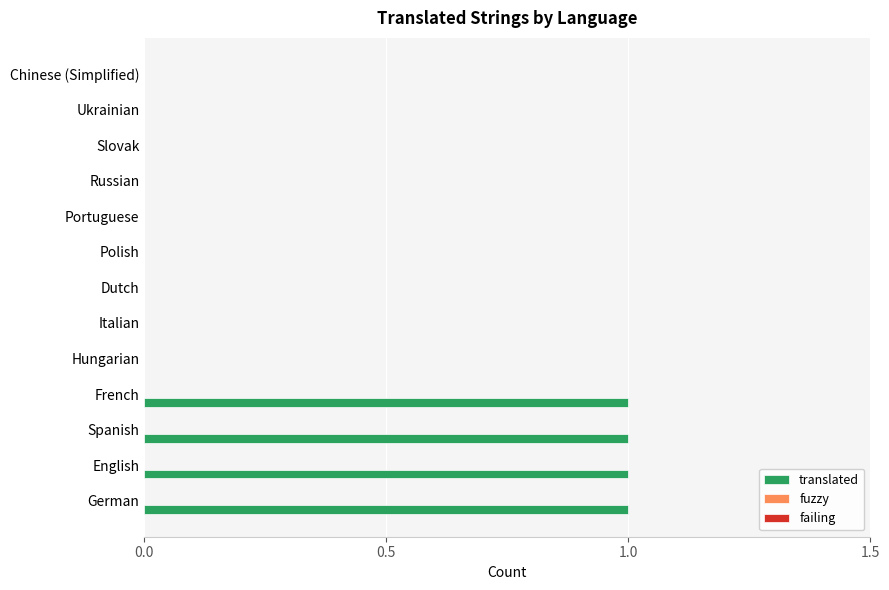

Reading top to bottom, extract all data points from this chart.

Chinese (Simplified)=0	Ukrainian=0	Slovak=0	Russian=0	Portuguese=0	Polish=0	Dutch=0	Italian=0	Hungarian=0	French=1	Spanish=1	English=1	German=1